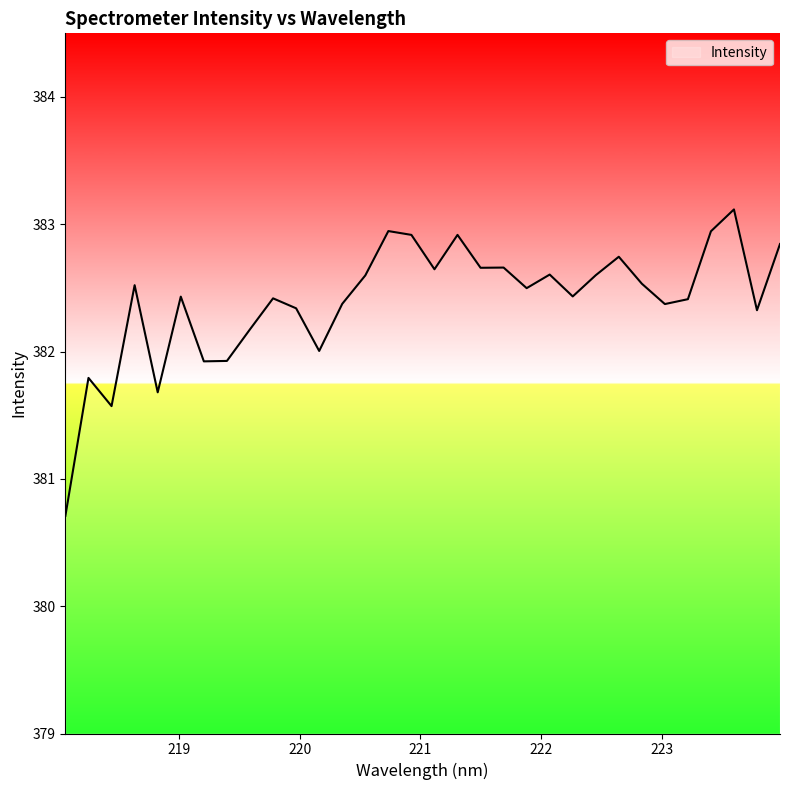

What is the smallest value displayed?

380.7